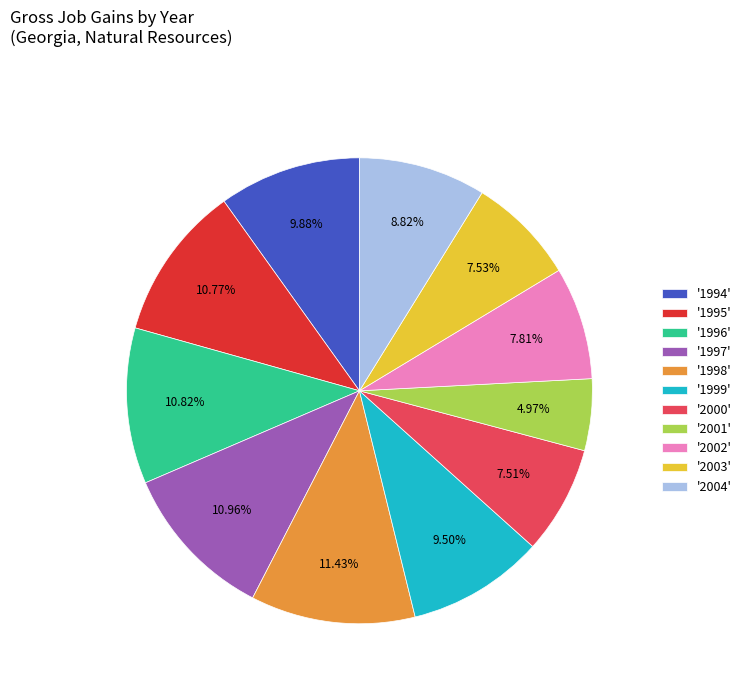

What is the ratio of the value at '1998' to the value at '2003'?

1.5